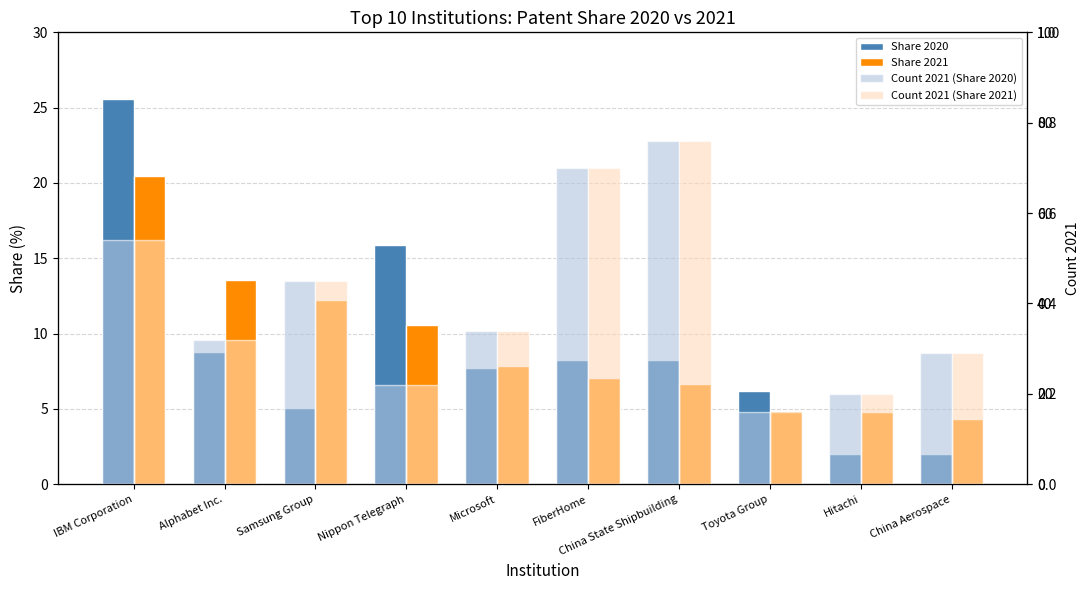

What is the lowest value of the Share 2020 series?

2.0